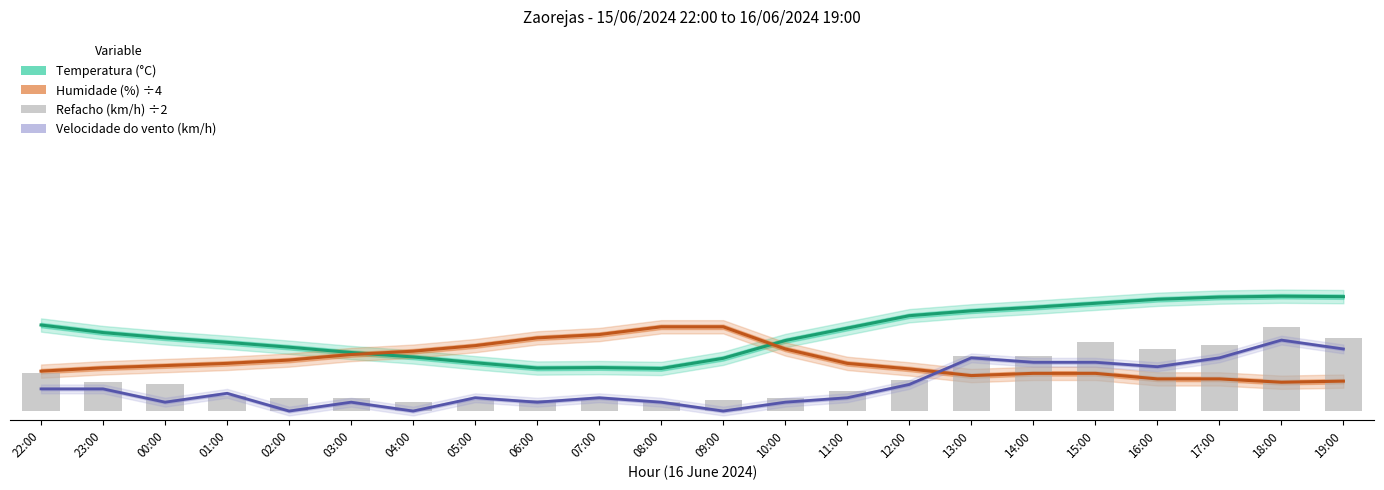

What is the sum of all Temperatura (°C) values?

389.8